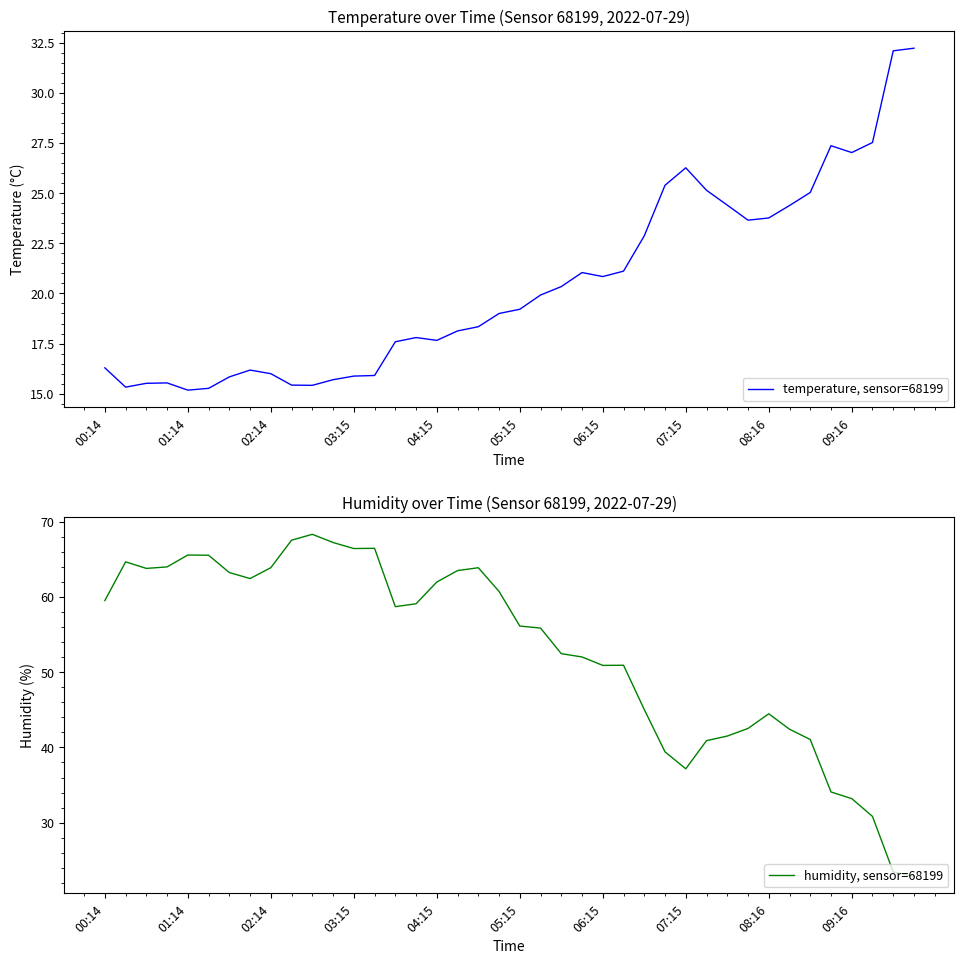

What is the spread (max minus min) of values at 27?

14.0